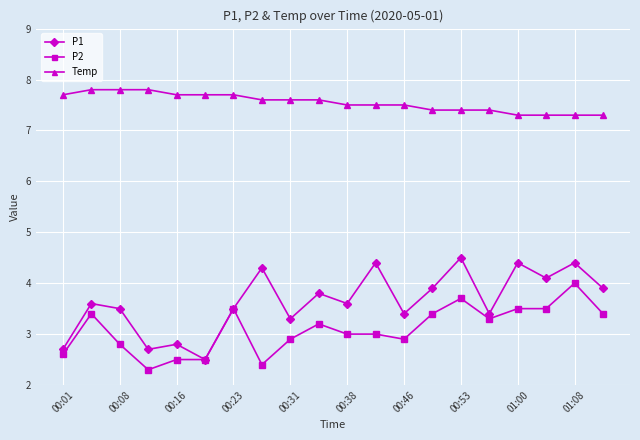

List the series in order of their peak value, lowest first.

P2, P1, Temp